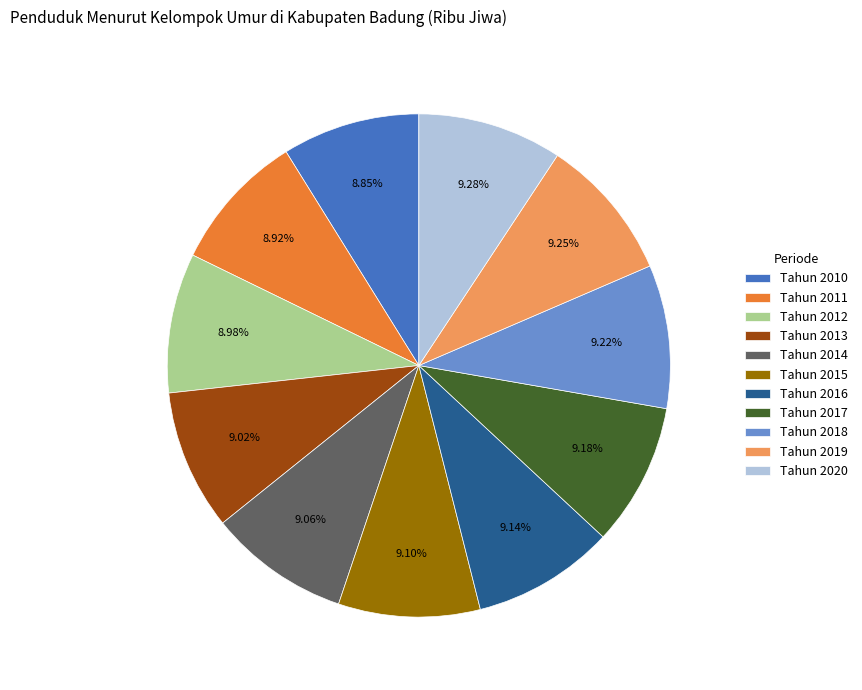

Combined, what portion of the pie is Tahun 2014 and Tahun 2013?

18.1%